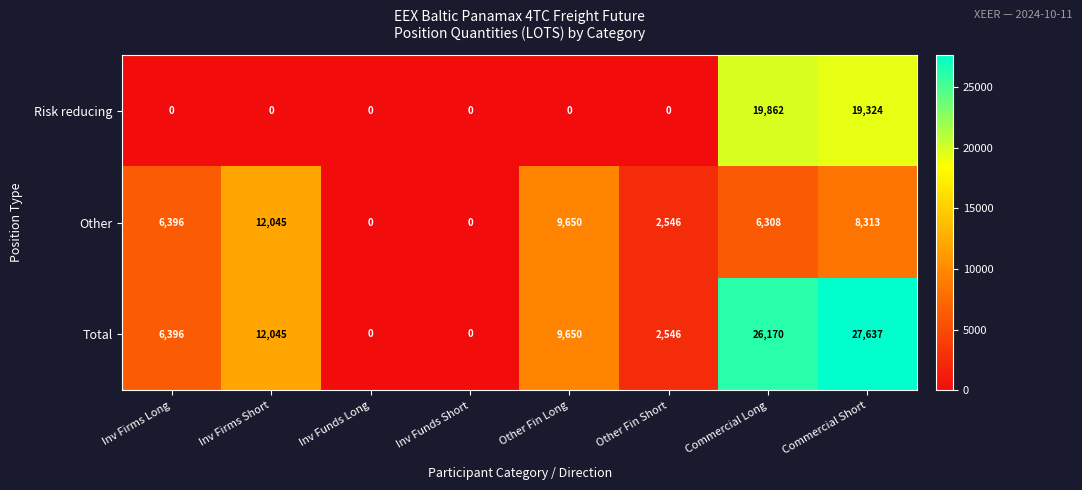

How many values in Risk reducing are above zero?

2